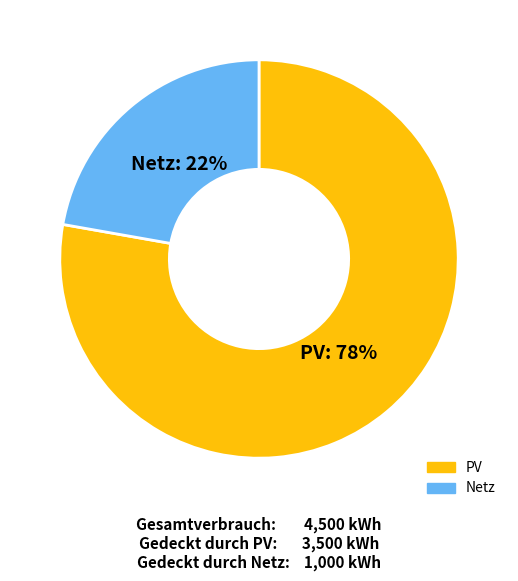

To the nearest percent, what is the difference between the largest and smallest slice percentages?

56%